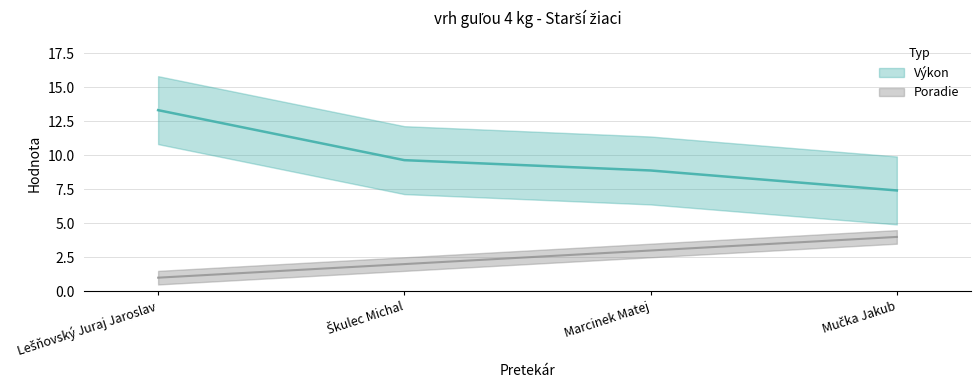

Rank the series by their maximum value, from lowest to highest.

Poradie, Výkon